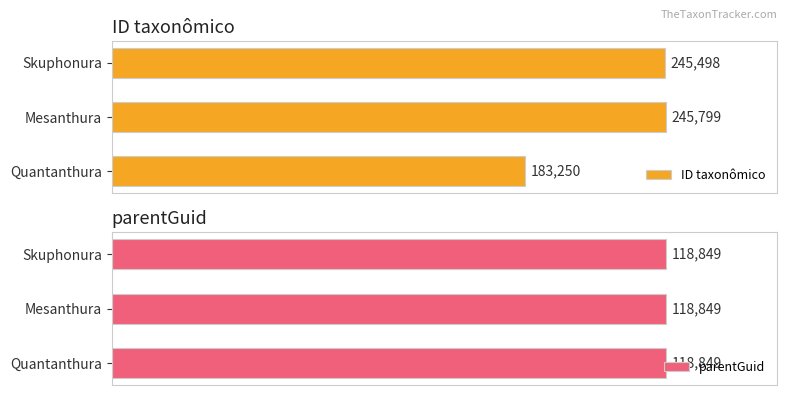

At which label is ID taxonômico closest to 214524?

Skuphonura